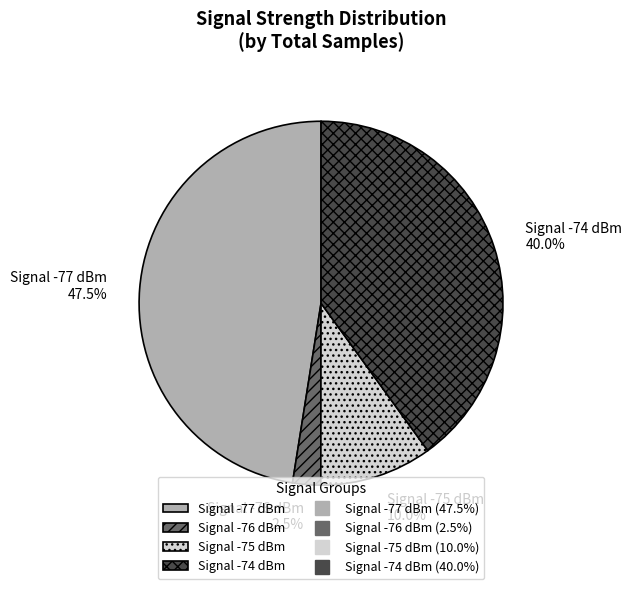

Which has a higher value, Signal -75 dBm or Signal -76 dBm?

Signal -75 dBm